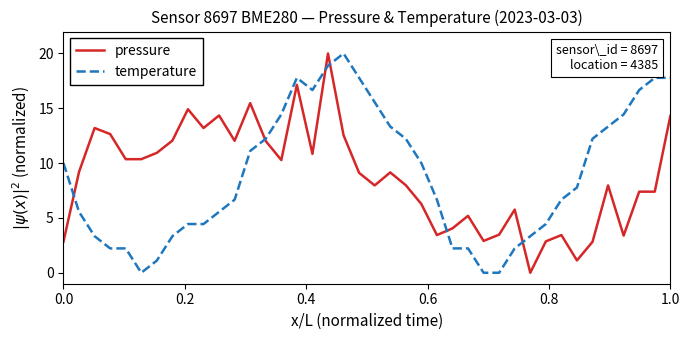

What is the maximum value shown in the chart?

20.0